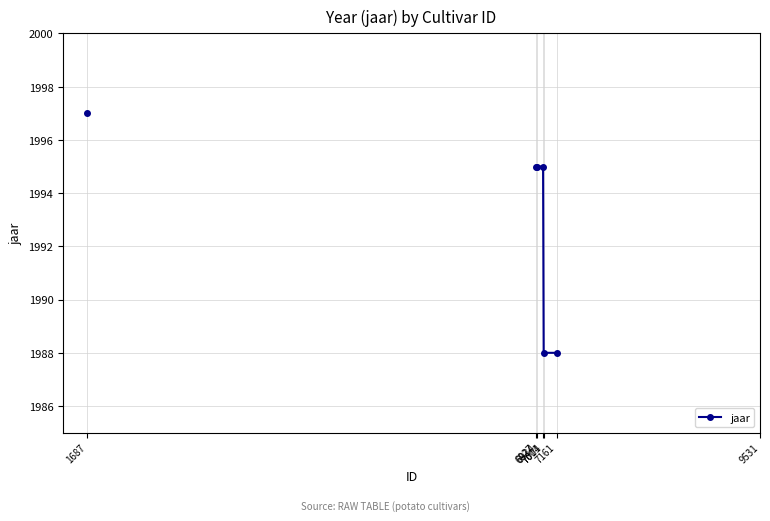

What position from the left is 1687?

1